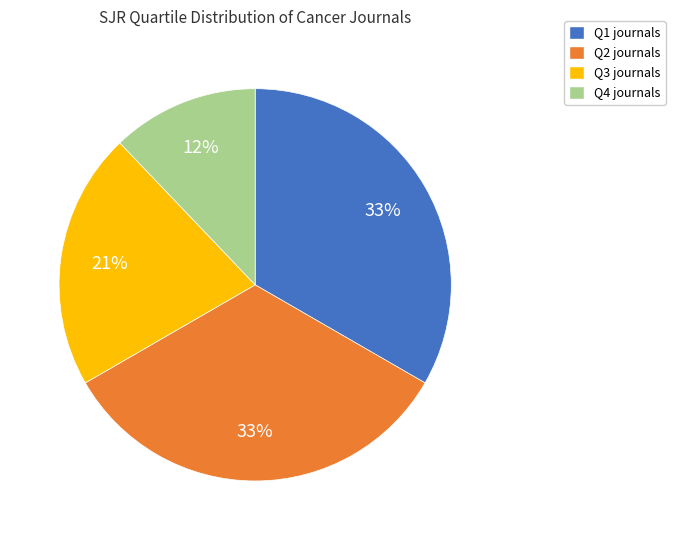

Is there a majority slice in this chart?

No